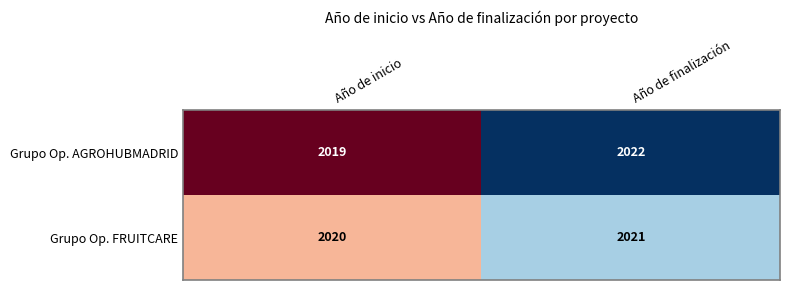

What is the spread (max minus min) of values at Año de finalización?

1